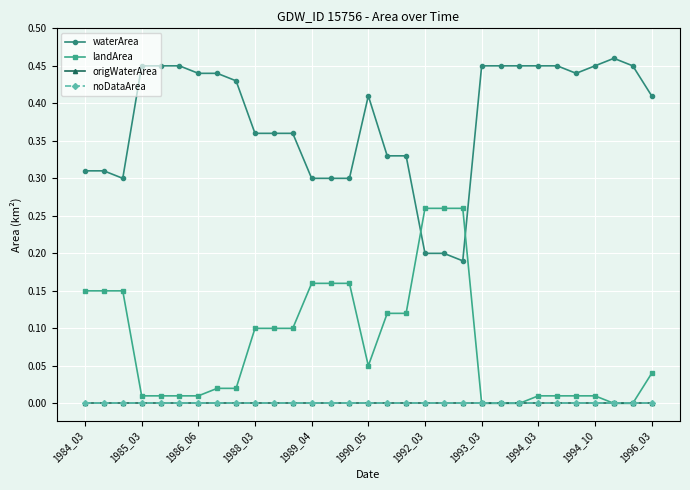

Which series has the largest total across all categories?

waterArea